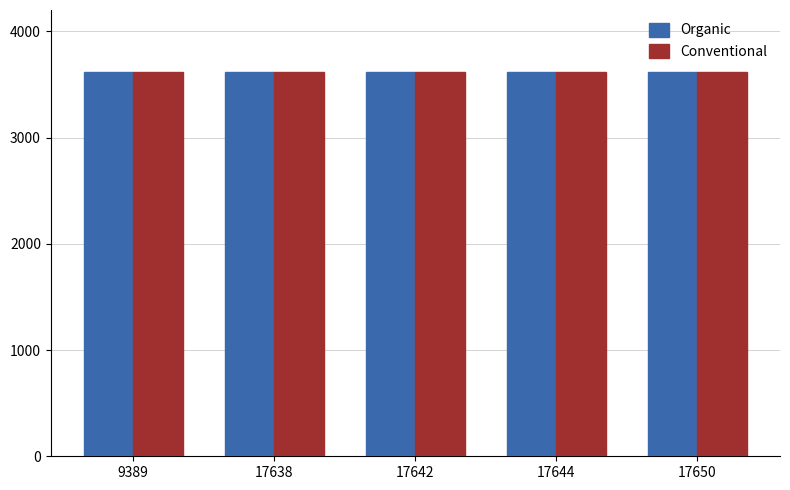

What is the maximum value shown in the chart?

3617